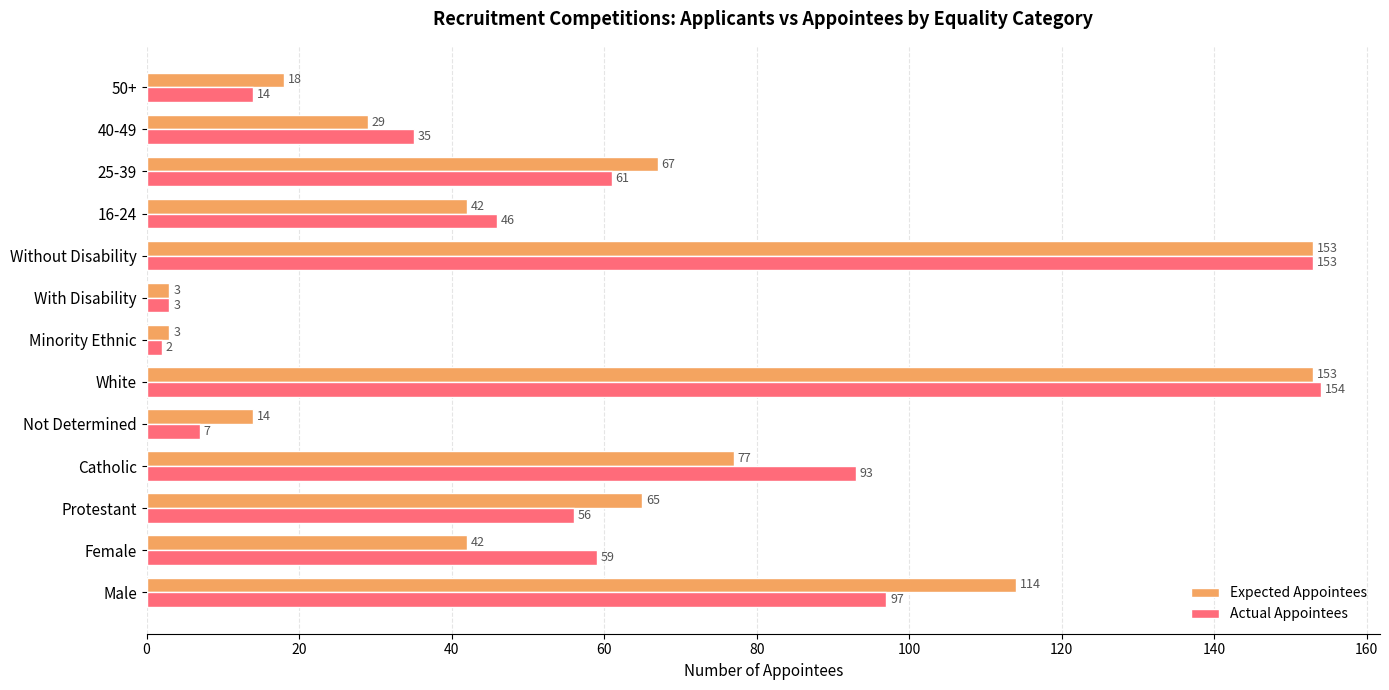

What is the difference between the second highest and second lowest values in the Actual Appointees series?

150